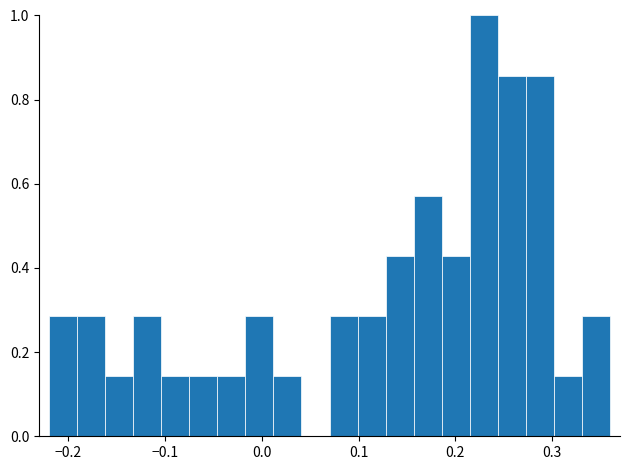

Read against the x-axis, roughly where is the centre of the tallest bar?

0.23